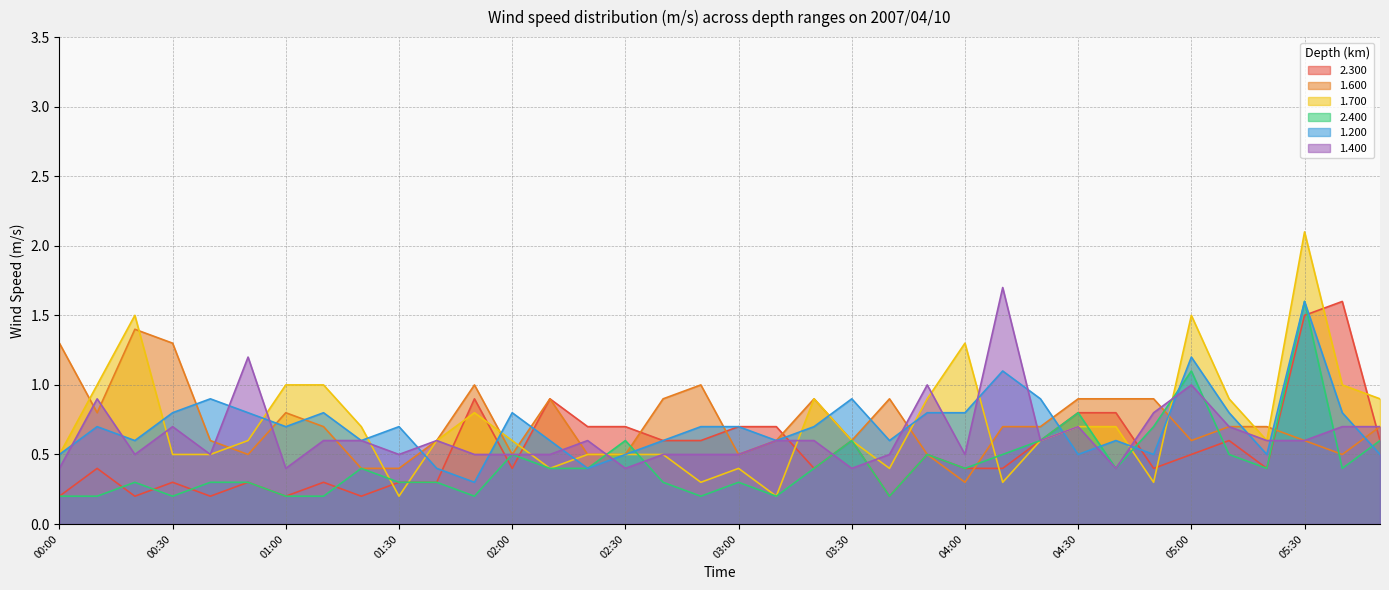

What is the sum of the 2.400 values at 00:10 and 03:00?

0.5